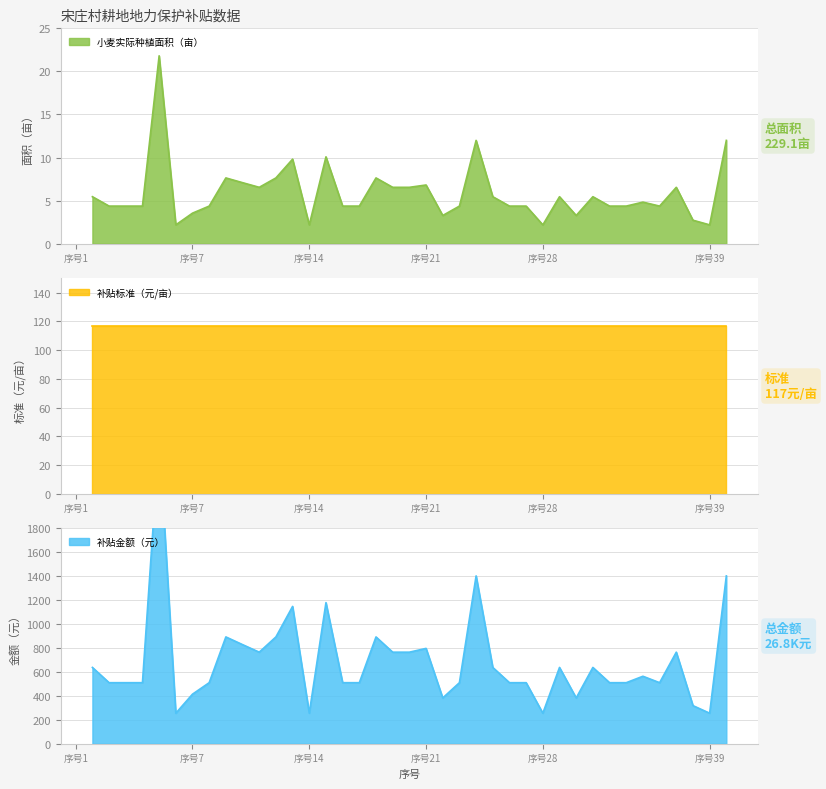

What is the maximum value for 小麦实际种植面积（亩）?

21.8